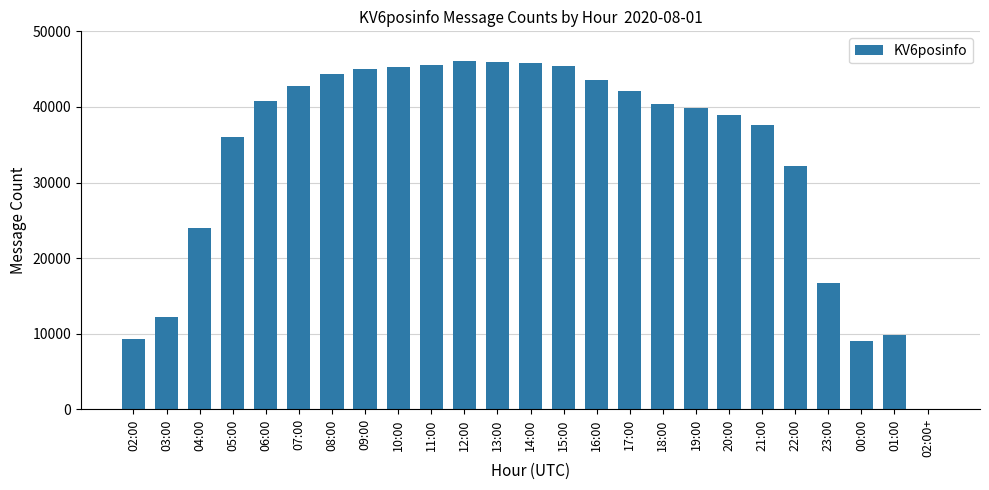

What is the change in value from 10:00 to 23:00?

-28451